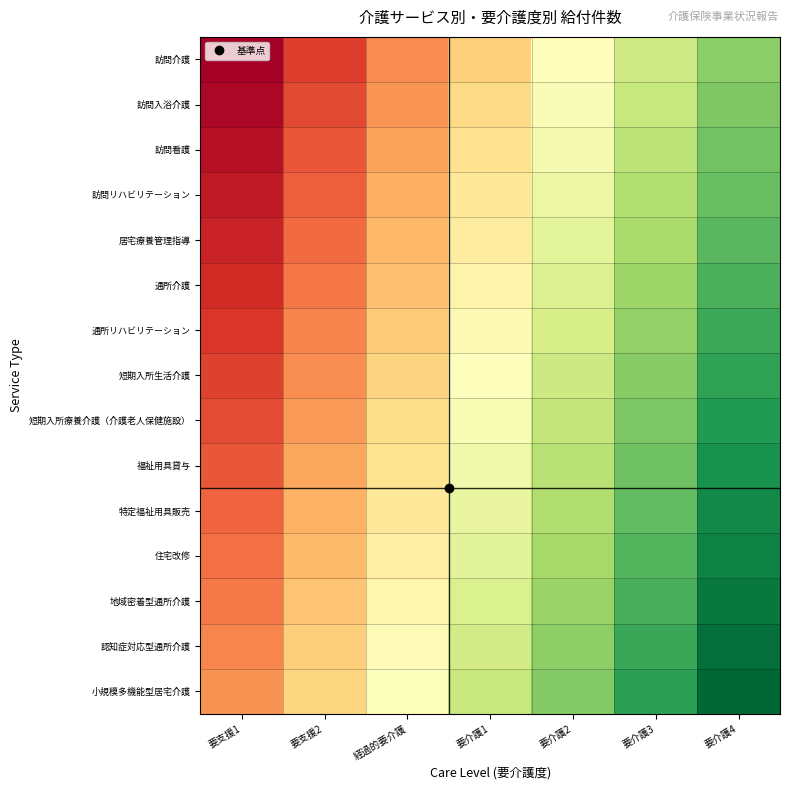

At 経過的要介護, list the series in order from largest to smallest.

小規模多機能型居宅介護, 認知症対応型通所介護, 地域密着型通所介護, 住宅改修, 特定福祉用具販売, 福祉用具貸与, 短期入所療養介護（介護老人保健施設）, 短期入所生活介護, 通所リハビリテーション, 通所介護, 居宅療養管理指導, 訪問リハビリテーション, 訪問看護, 訪問入浴介護, 訪問介護